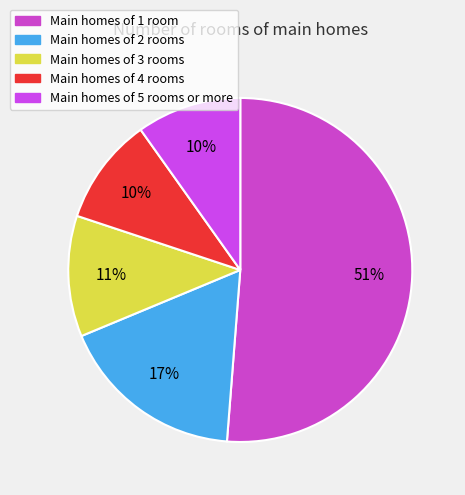

How many segments does this pie chart have?

5